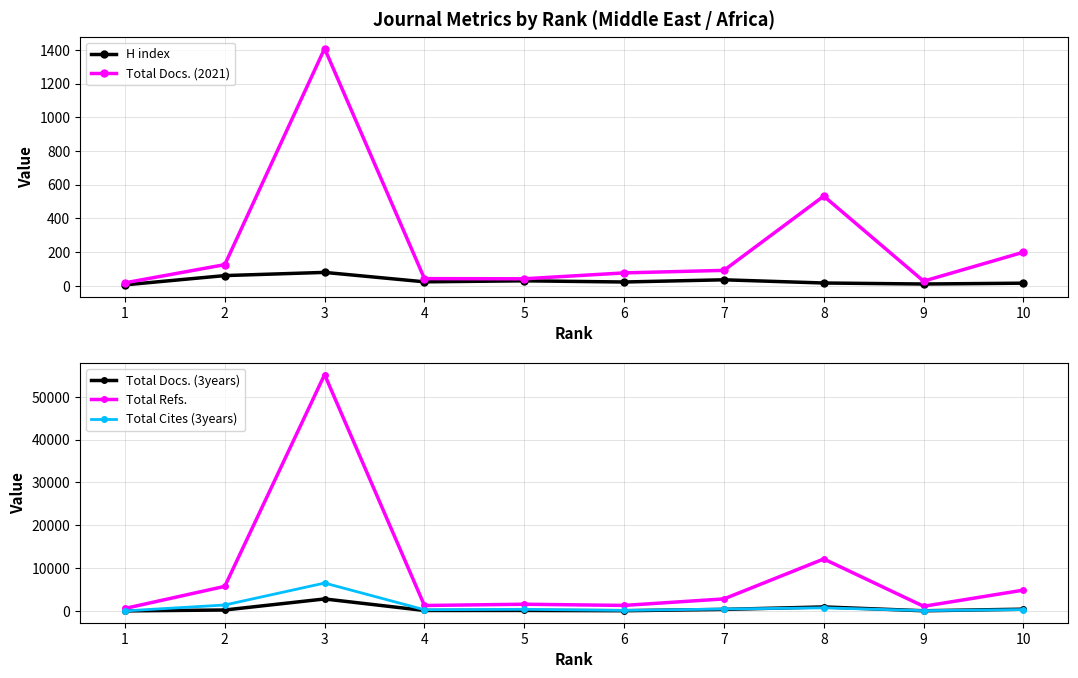

The value of Total Docs. (2021) at 6 is 76. True or false?

True